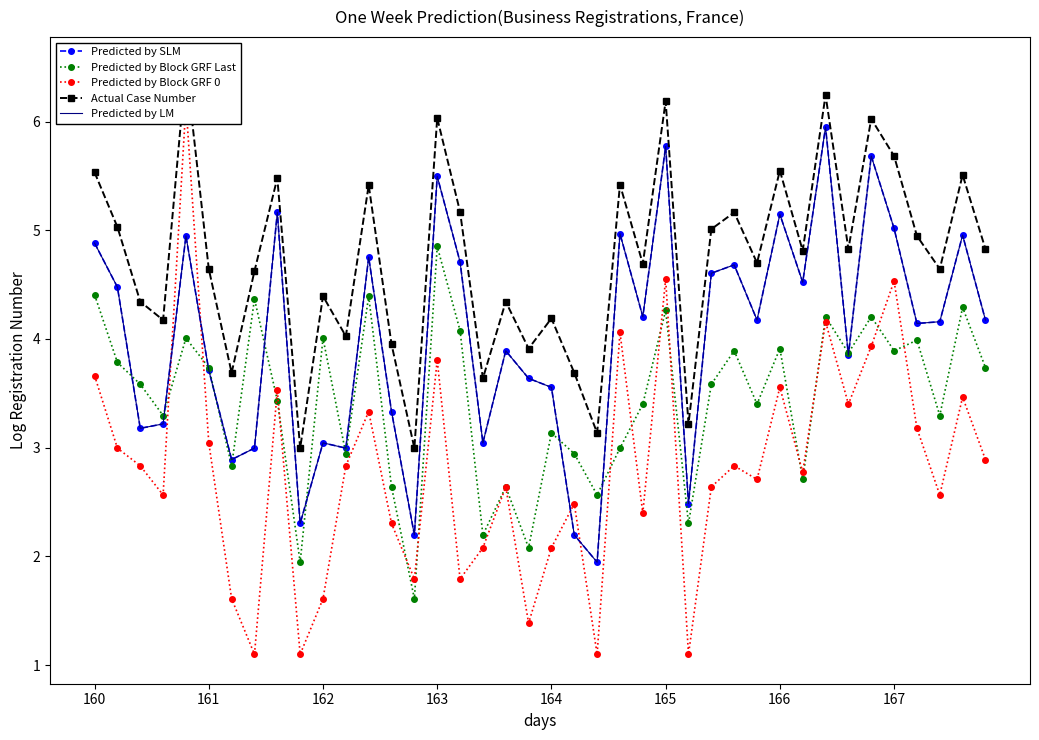

What is the difference between the maximum and minimum values in the Predicted by Block GRF Last series?

3.2